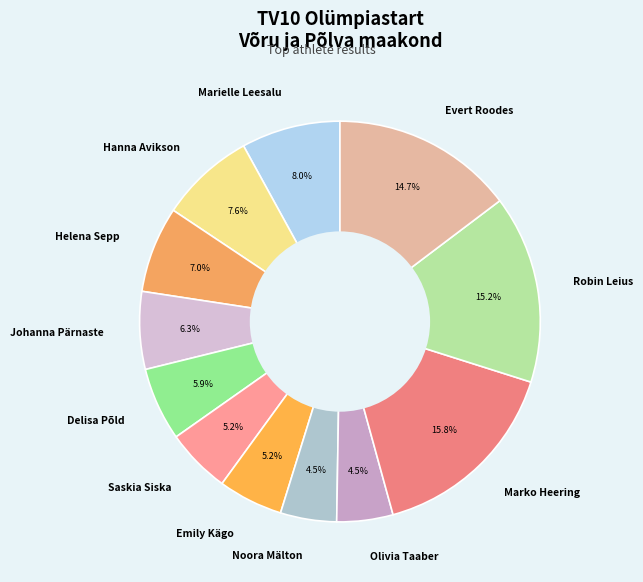

Is it true that Johanna Pärnaste is 1% of the pie?

False